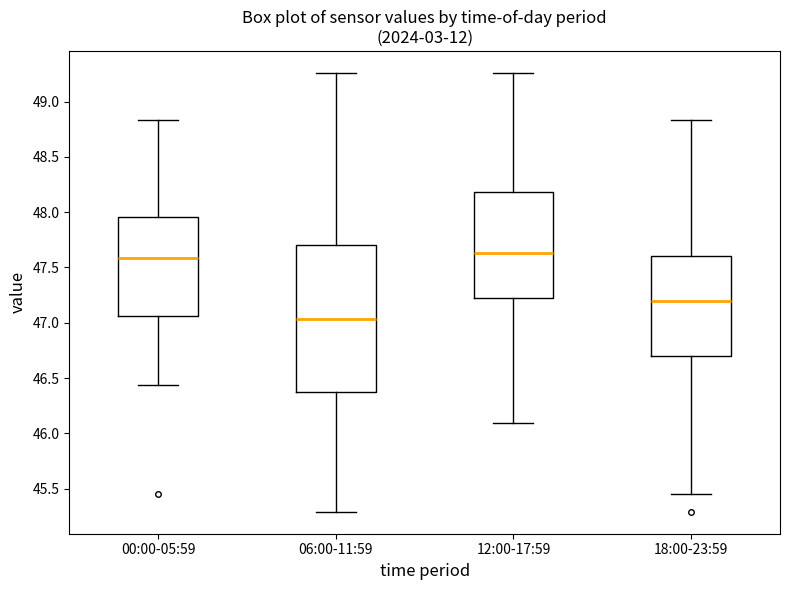

Reading left to right, transcribe this box plot: for each box, give where its median line is, the range the box spans, and where its two whiskers end, as read against the y-axis. The values are not printed on the chart, so give them approximately, as read against the axis.

00:00-05:59: median 47.60, box 47.05 to 47.95, whiskers 46.45 to 48.85
06:00-11:59: median 47.05, box 46.40 to 47.70, whiskers 45.30 to 49.25
12:00-17:59: median 47.65, box 47.25 to 48.20, whiskers 46.10 to 49.25
18:00-23:59: median 47.20, box 46.70 to 47.60, whiskers 45.45 to 48.85